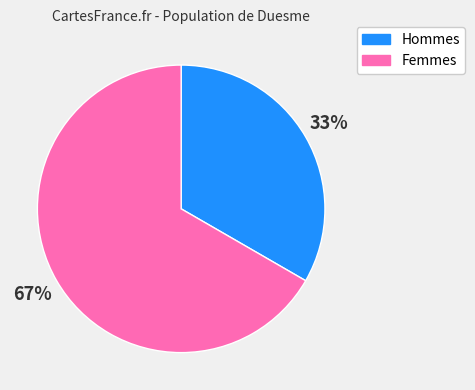

To the nearest percent, what portion does Hommes represent?

33%